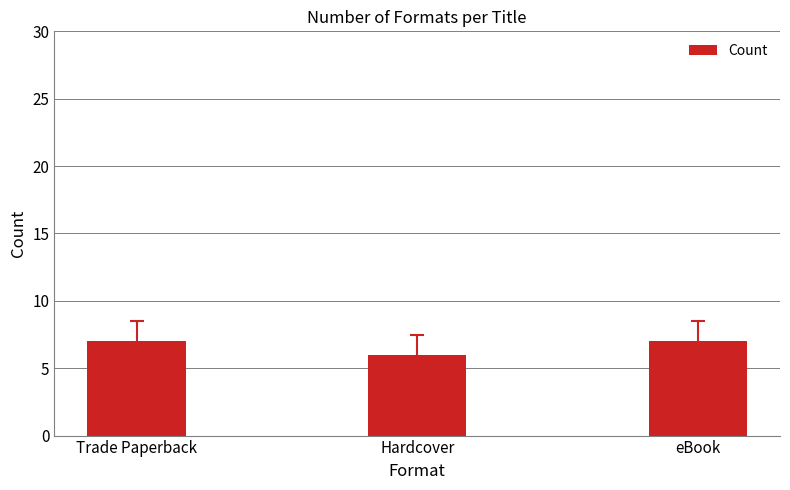

How many bars are there in total?

3